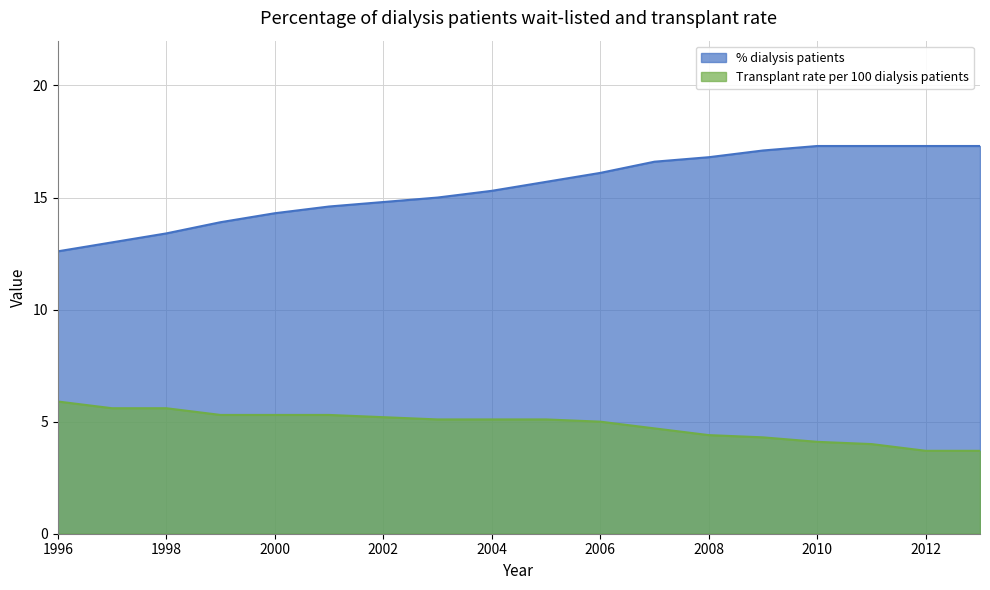

True or false: % dialysis patients has more than 1 points higher than both neighbors.

False